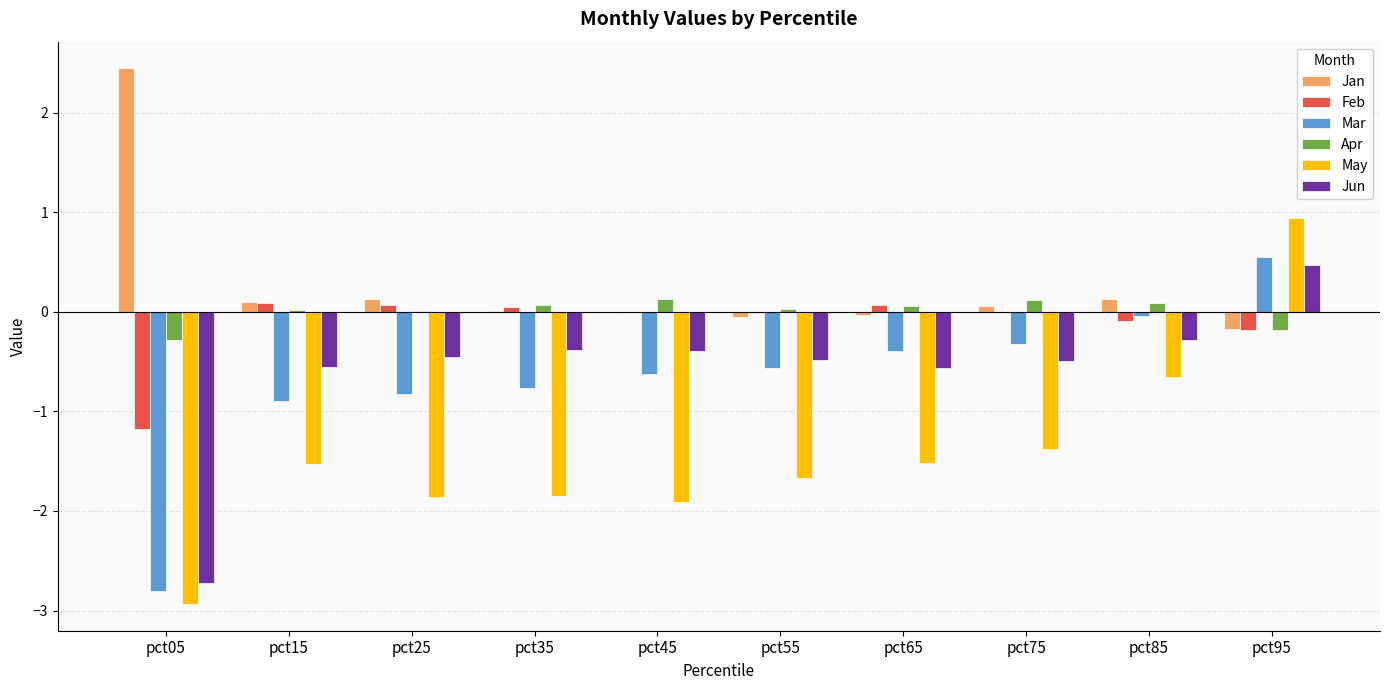

What is the sum of all May values?

-14.4